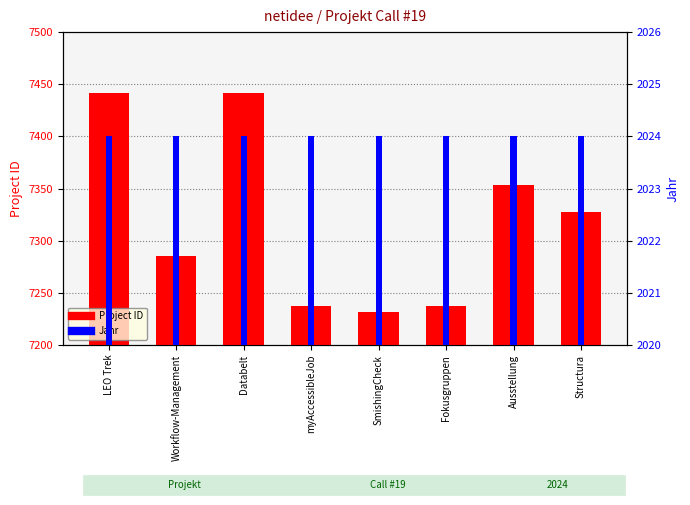

The Jahr series shows 2024 at Databelt. True or false?

True